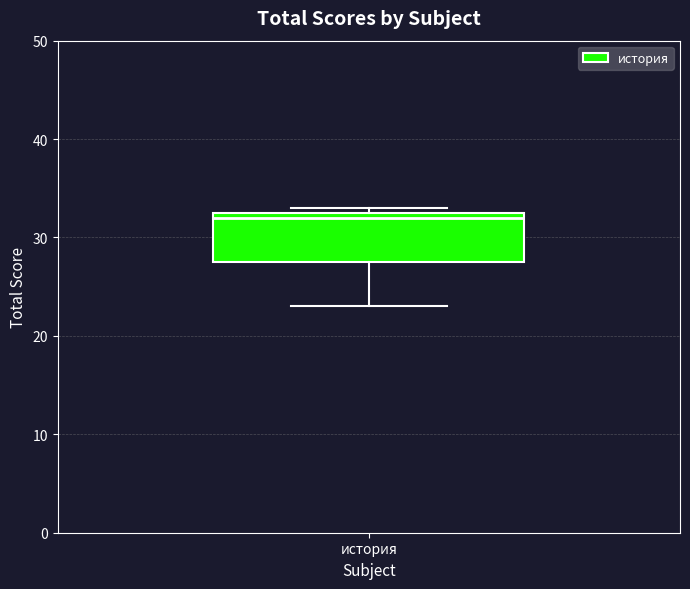

Read this box plot against the y-axis: the position of the median line, the range covered by the box, and the ends of both whiskers. The values are not printed on the chart, so give them approximately, as read against the axis.

median 32, box 28 to 33, whiskers 23 to 33 (just above the box's upper edge)